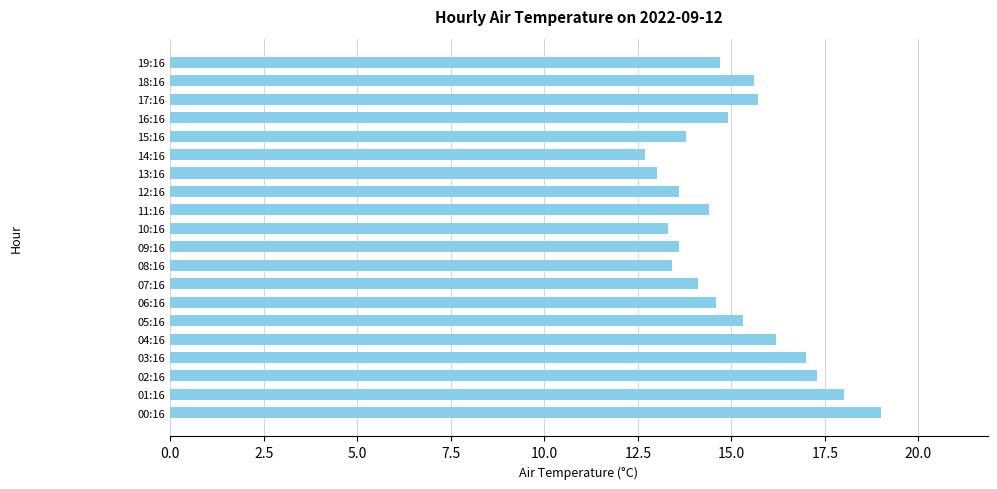

What is the sum of all values?

300.2